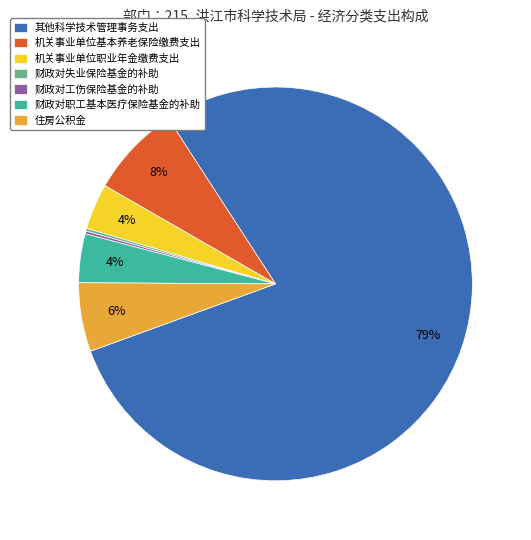

Which category accounts for the majority?

其他科学技术管理事务支出